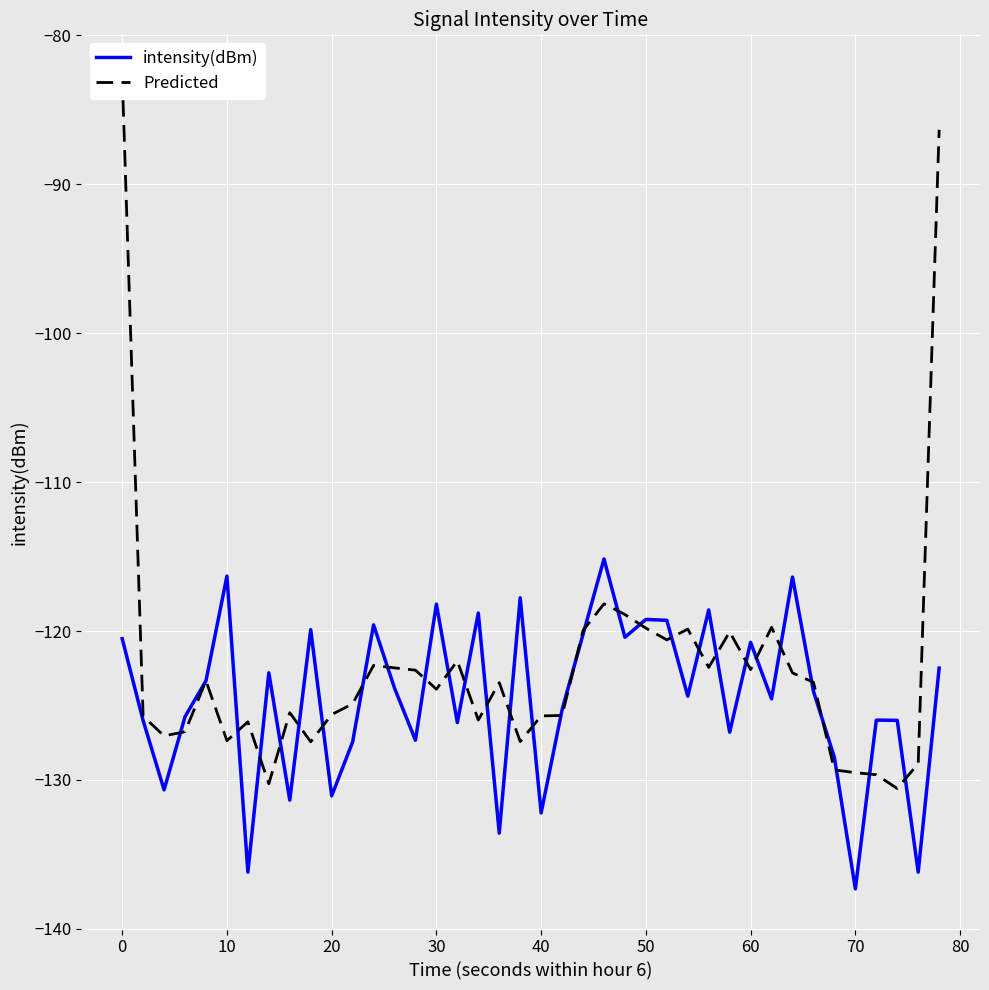

Rank the series at 0 from highest to lowest value.

Predicted, intensity(dBm)